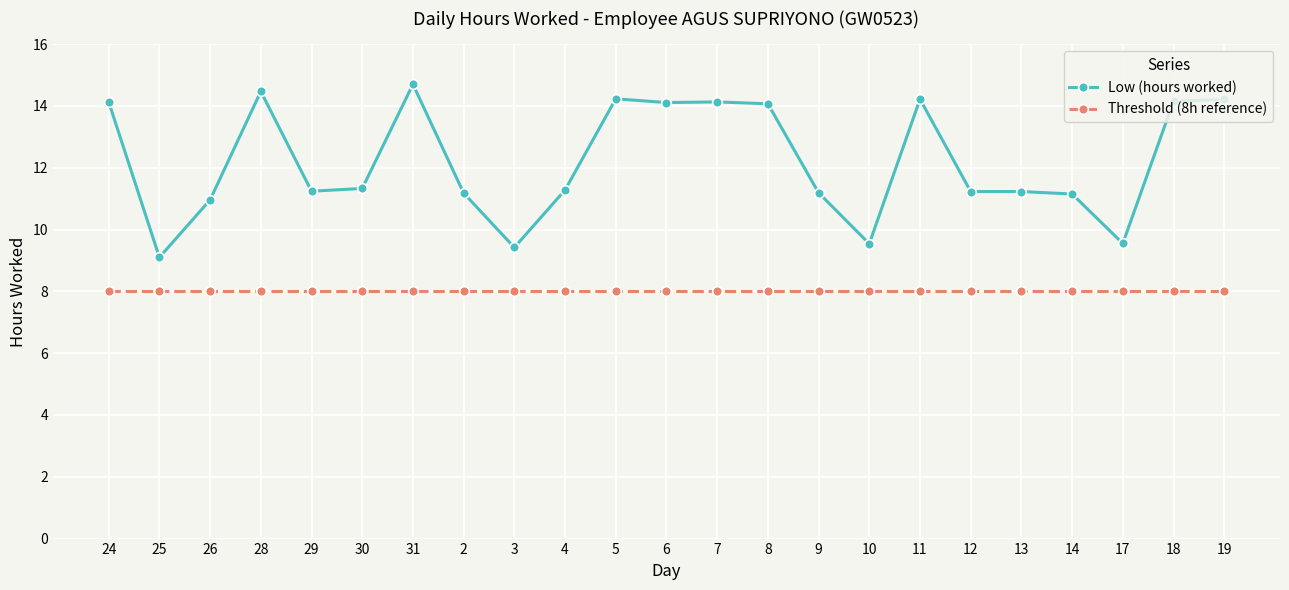

Is the value of Threshold (8h reference) at 29 greater than the value of Low (hours worked) at 17?

No